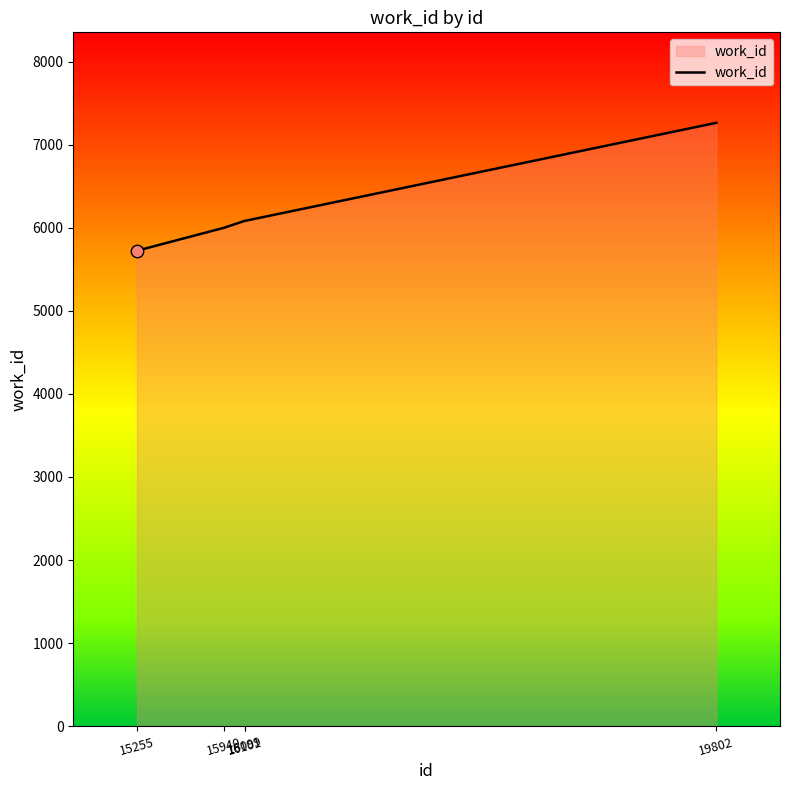

What is the change in value from 16099 to 19802?

+1181